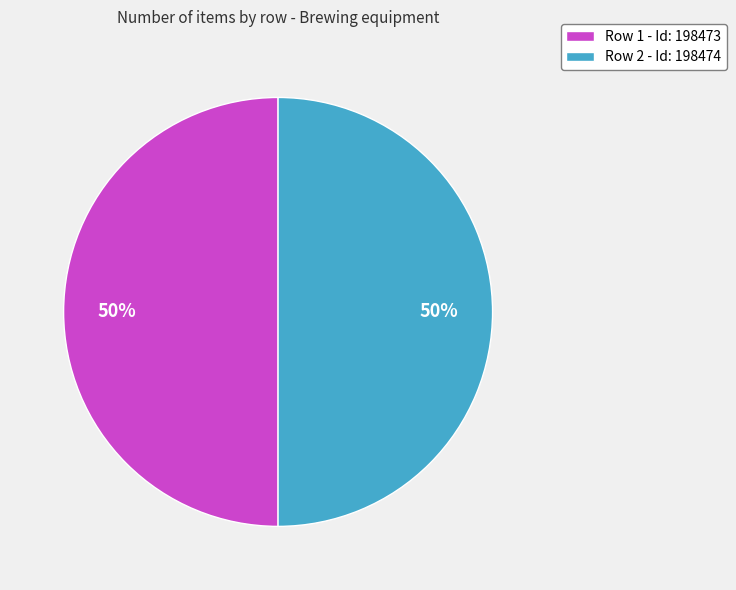

Approximately how many times larger is the value at Row 2 - Id: 198474 compared to Row 1 - Id: 198473?

1.0